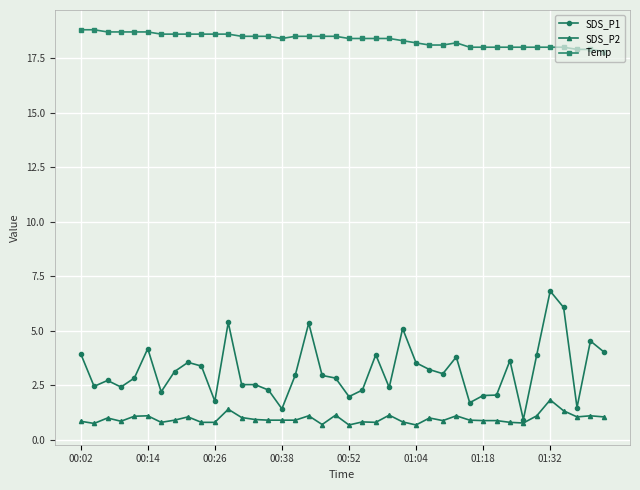

Which series has the widest spread of values?

SDS_P1